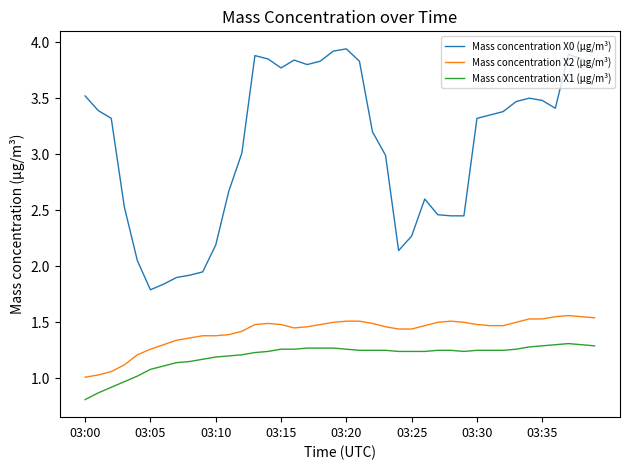

List the series in order of their peak value, highest first.

Mass concentration X0 (μg/m³), Mass concentration X2 (μg/m³), Mass concentration X1 (μg/m³)